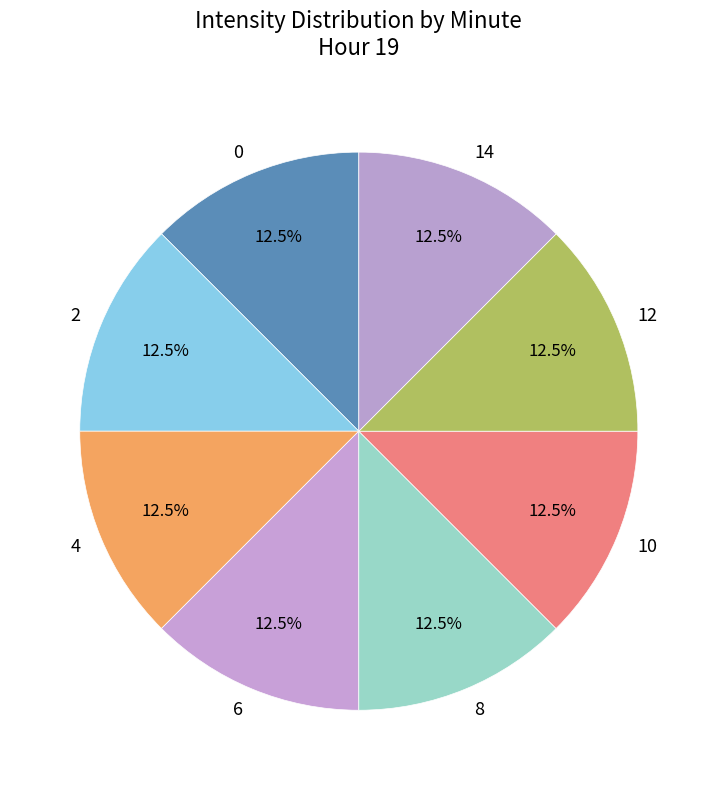

What portion of the pie excludes 2?

87.5%